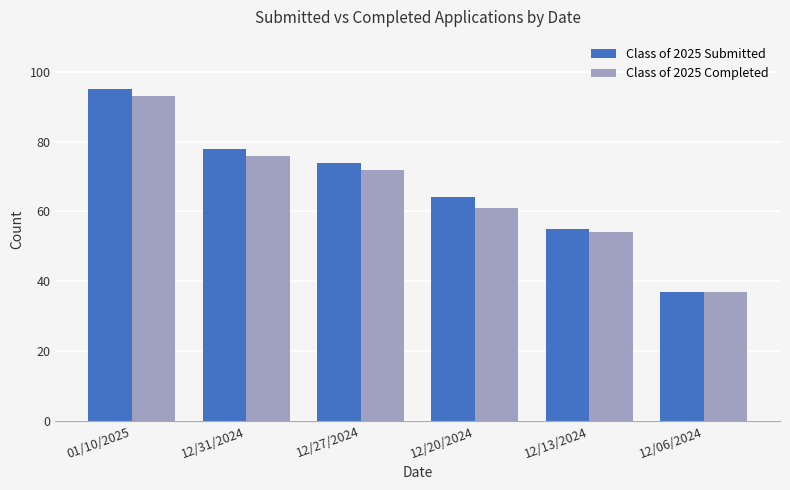

How many data points does each series have?

6